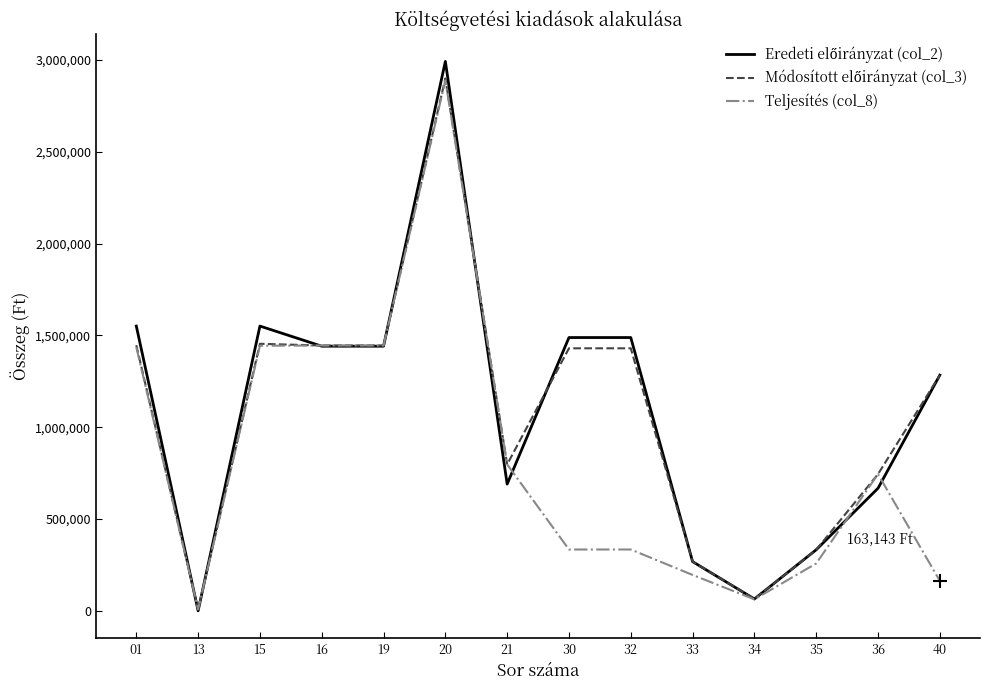

At which category is the sum across all series the highest?

20